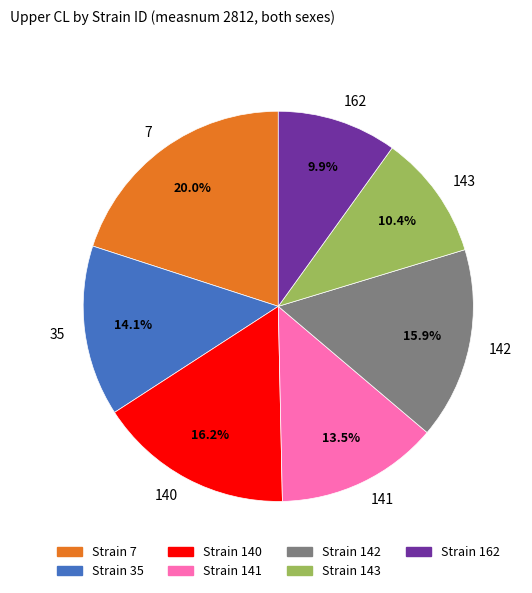

What is the ratio of the value at 143 to the value at 141?

0.8